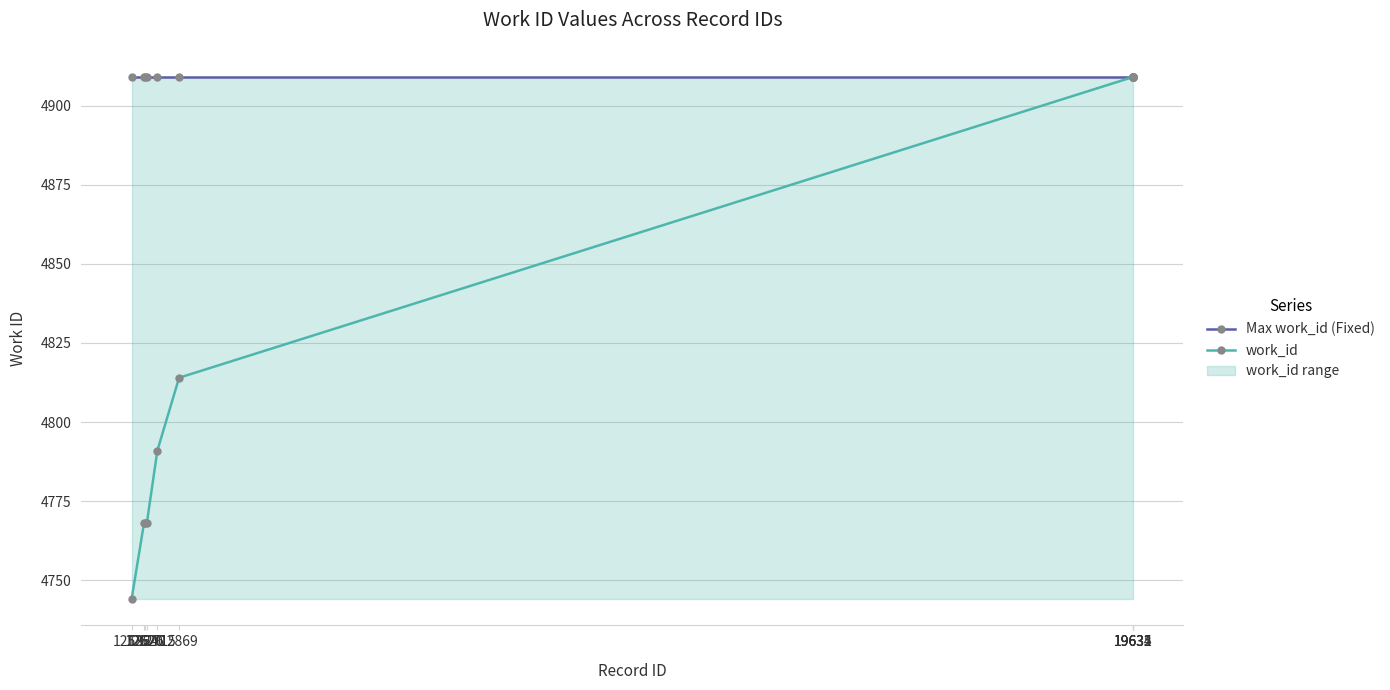

What is the highest value of the Max work_id (Fixed) series?

4909